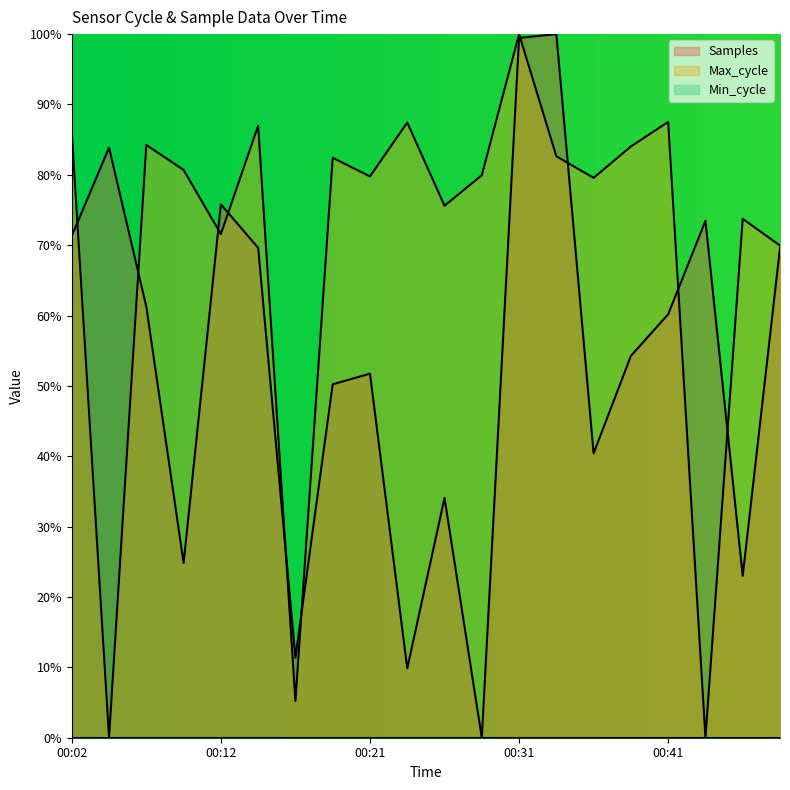

List the series in order of their peak value, highest first.

Samples, Max_cycle